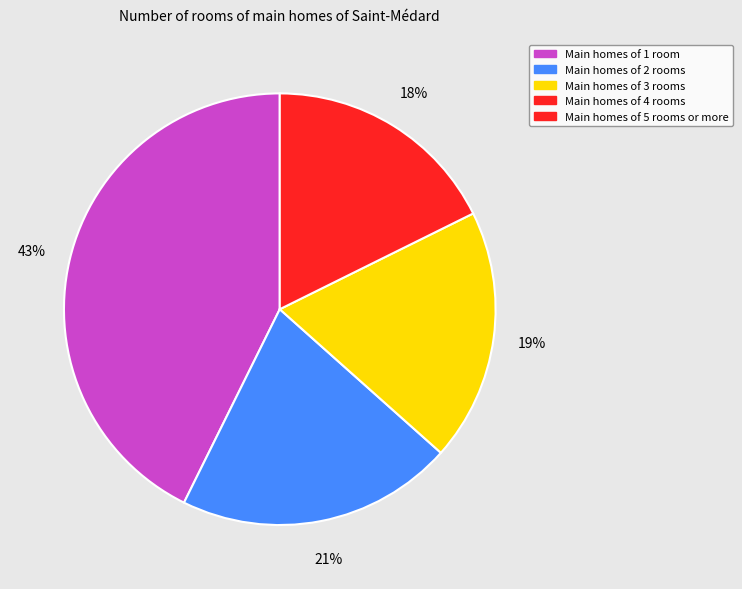

To the nearest percent, what is the difference between the largest and smallest slice percentages?

25%